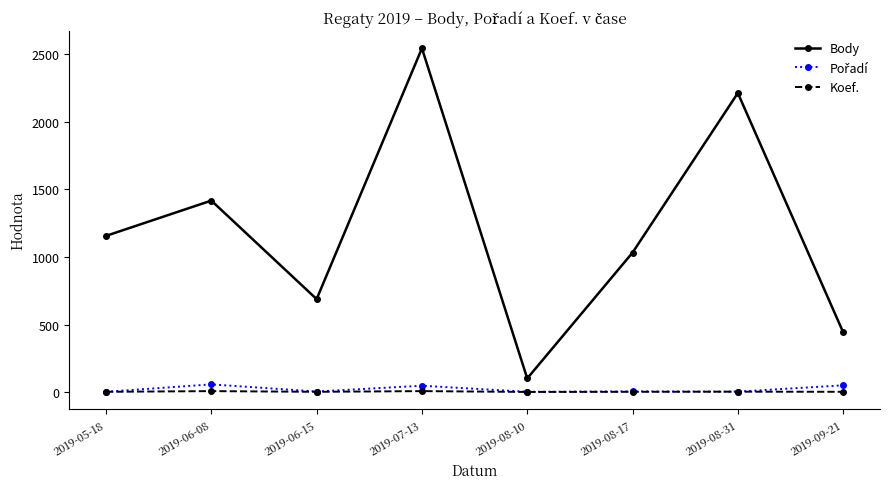

Which series has the largest total across all categories?

Body